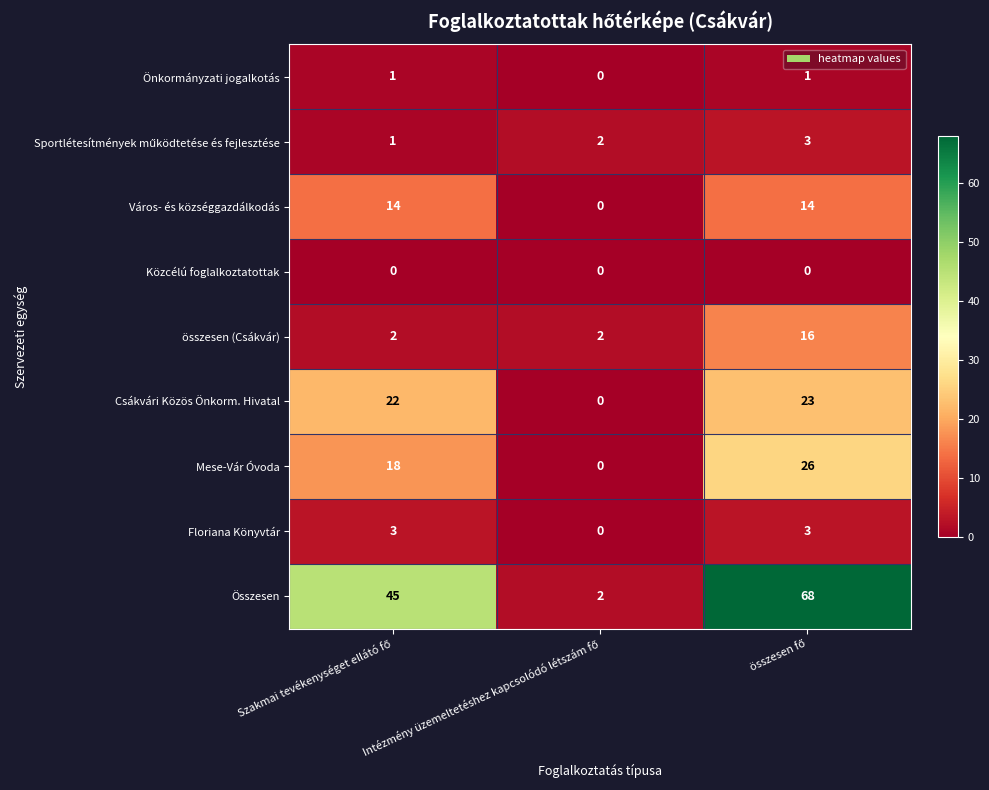

What is the highest value of the Mese-Vár Óvoda series?

26